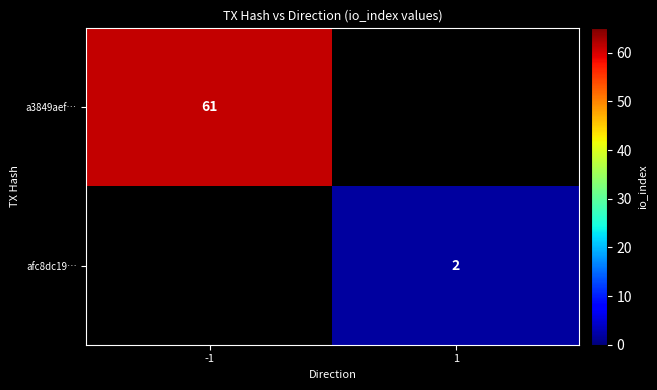

The value of a3849aef… at -1 is 61. True or false?

True